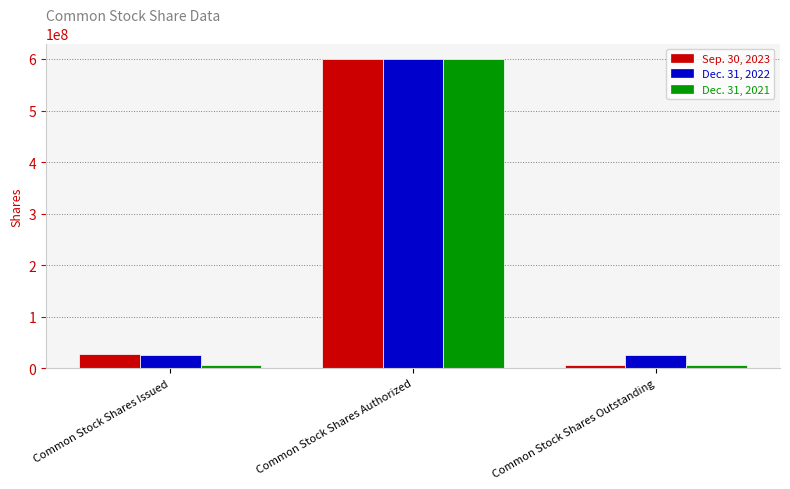

What is the difference between the highest and lowest values at Common Stock Shares Issued?

20313746